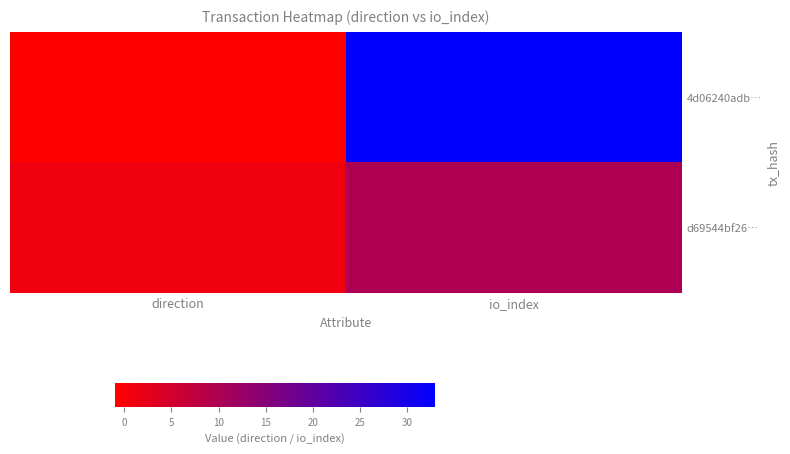

How many distinct data groups are displayed?

2